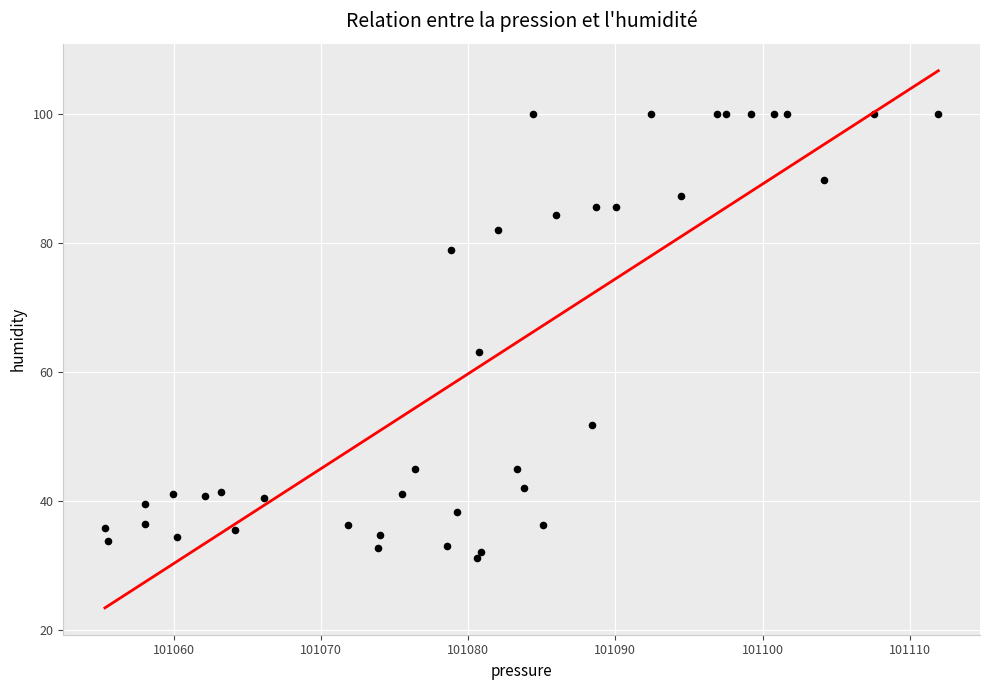

What Y value in the scatter plot is closest to 65?

63.2